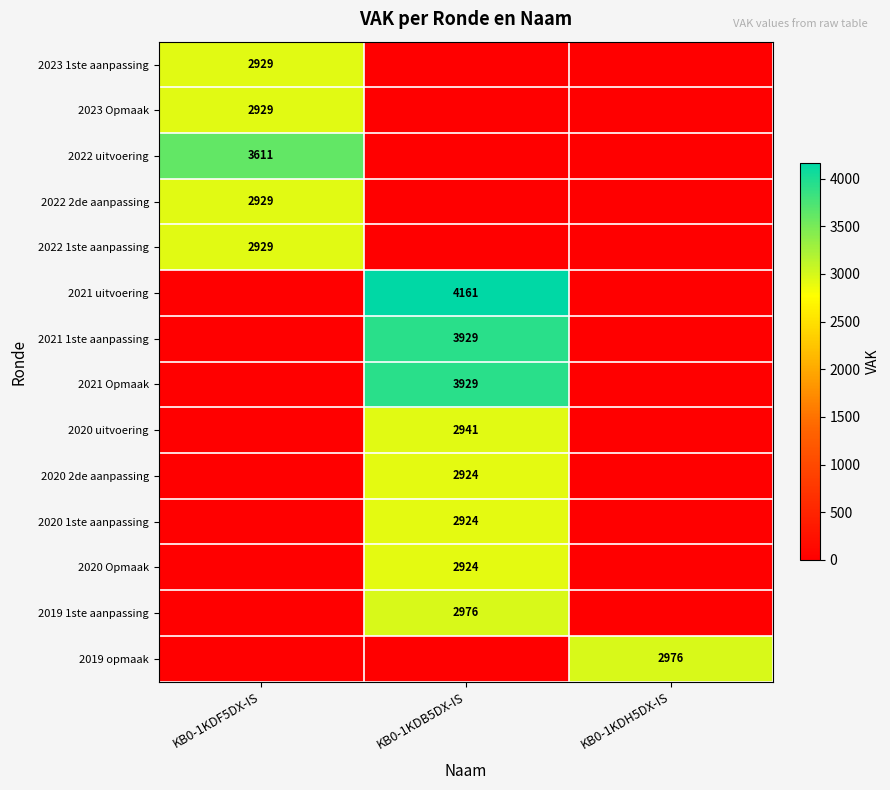

Is it true that 2021 uitvoering equals 7279 at KB0-1KDB5DX-IS?

False